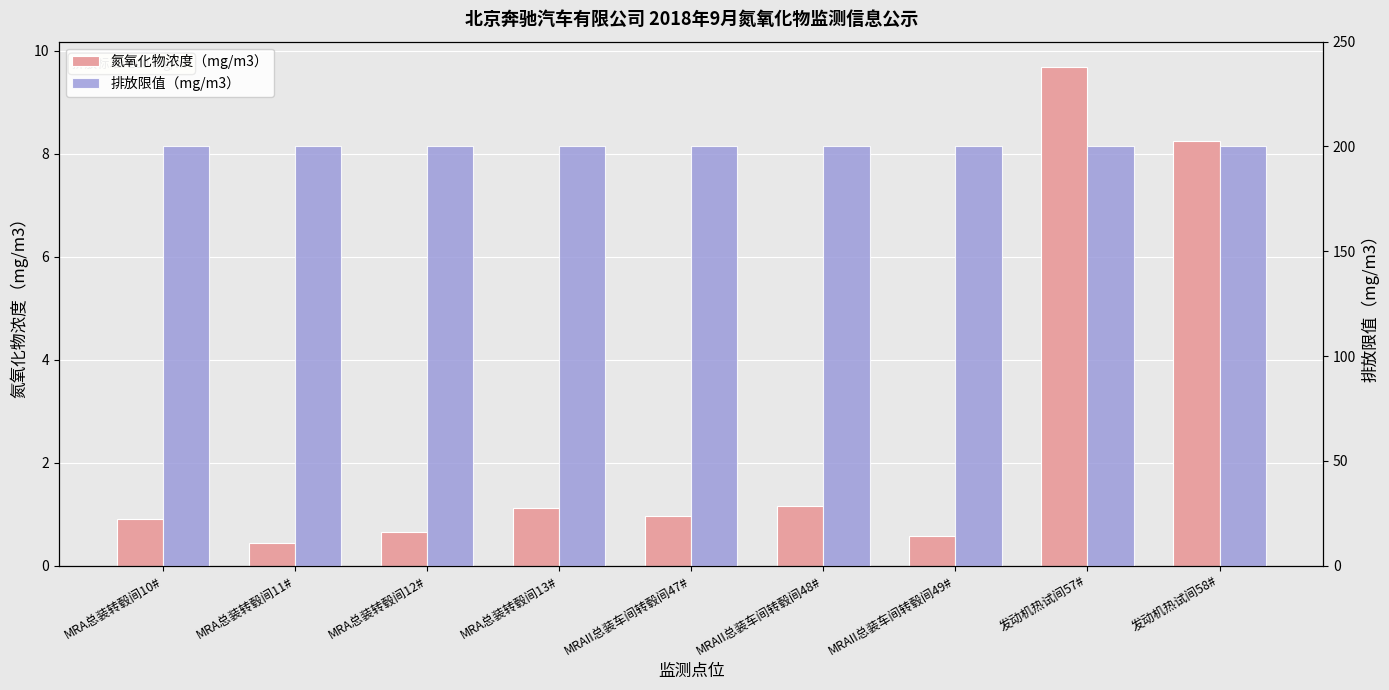

How many series are shown in this chart?

2